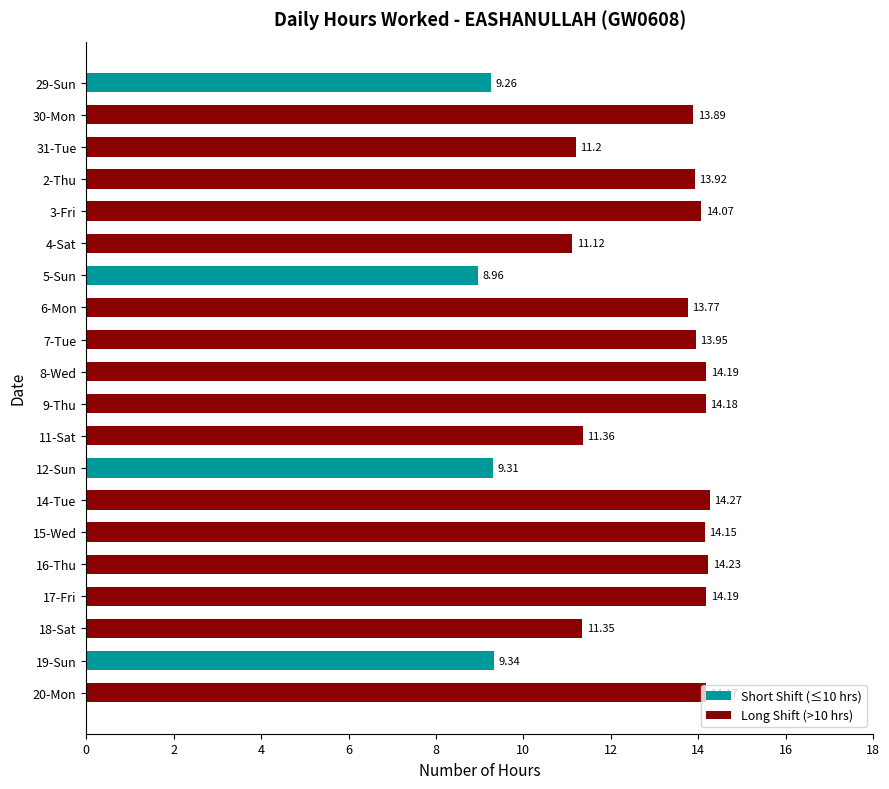

What is the sum of the values at 17-Fri and 7-Tue?

28.1